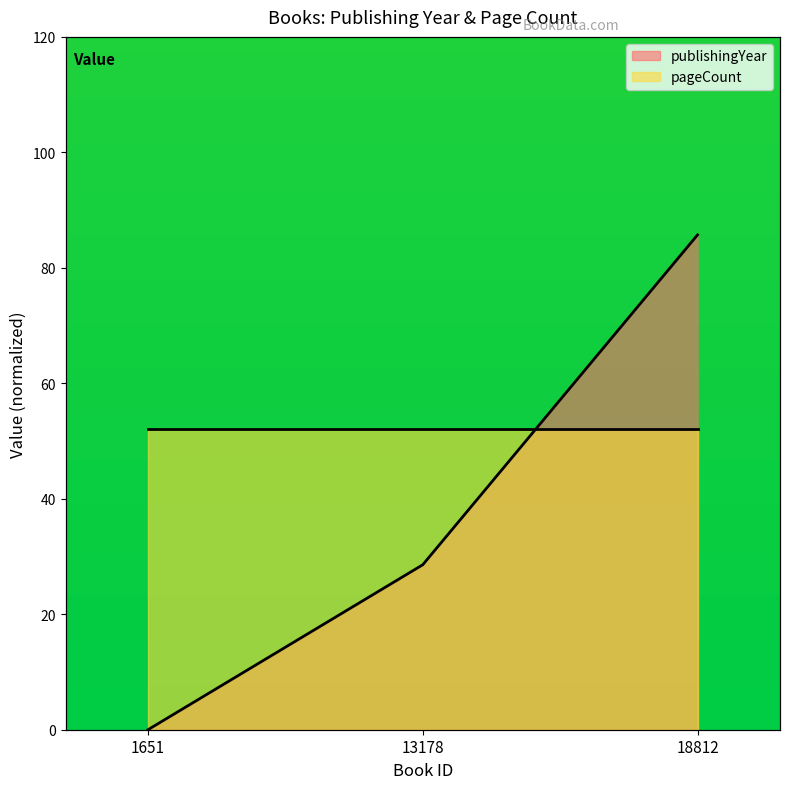

What is the value of the 3rd point from the left?

85.7